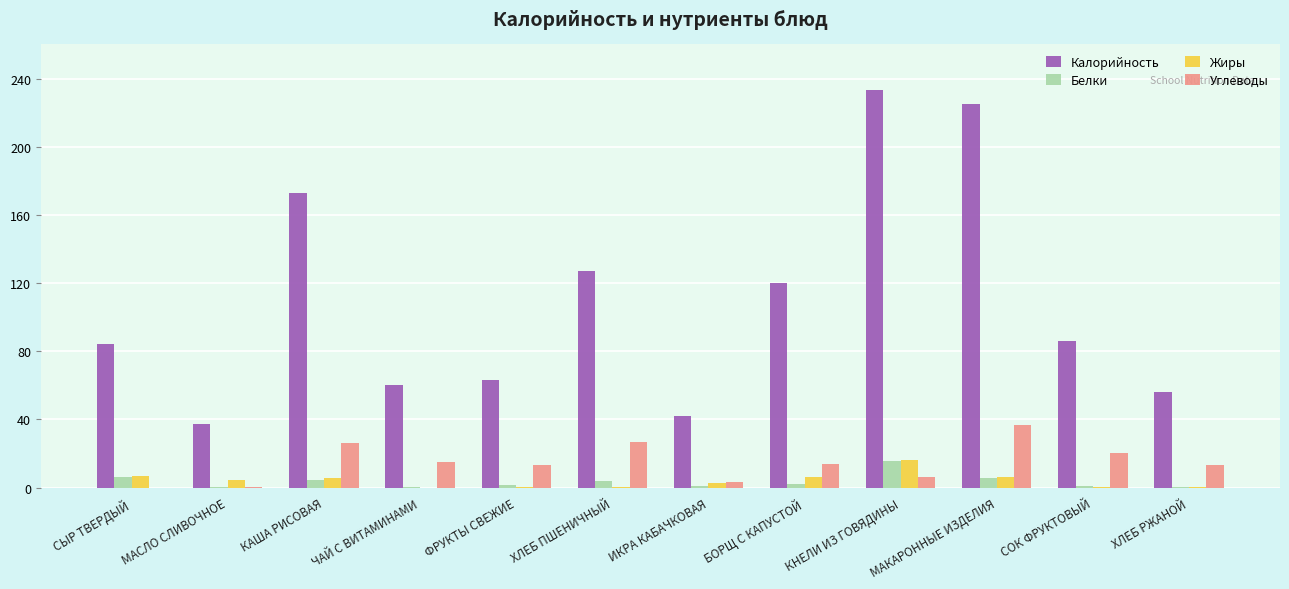

How many series are shown in this chart?

4